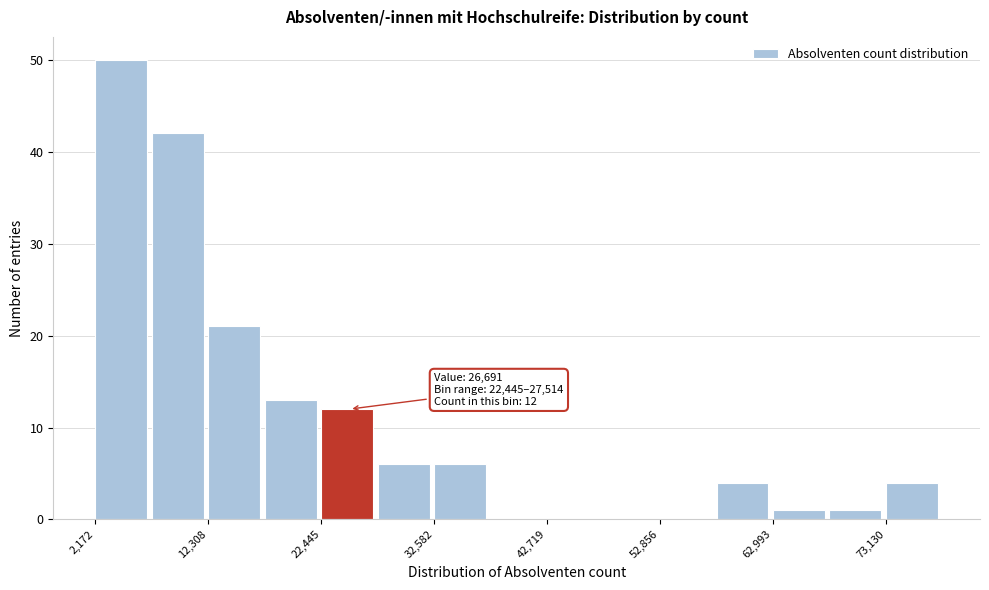

Around what value on the x-axis is the tallest bar? Give the approximate position of its centre, as read against the axis.

4000